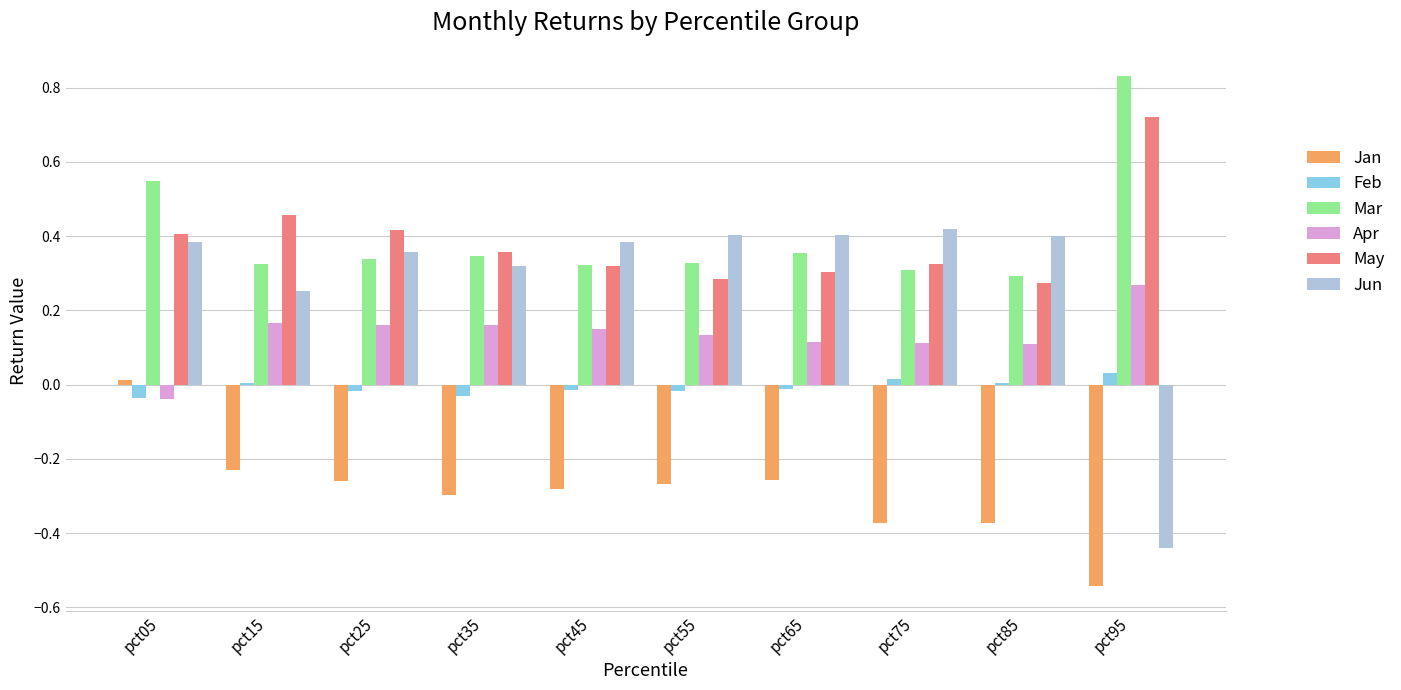

Is the value of May at pct65 greater than the value of Jan at pct25?

Yes